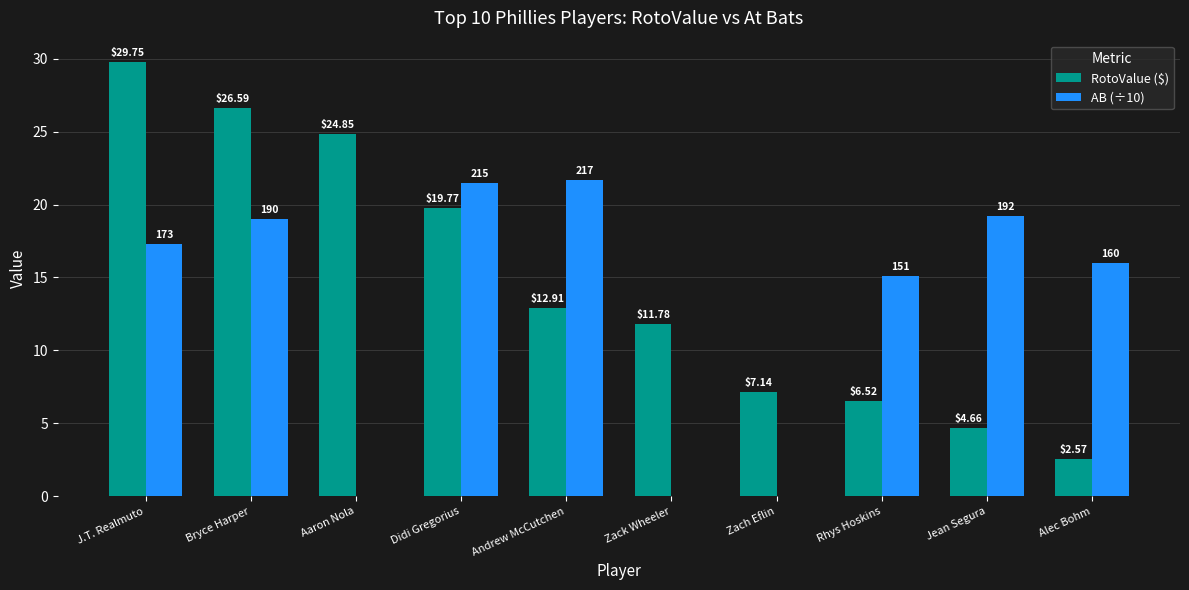

What is the sum of all AB (÷10) values?

129.8